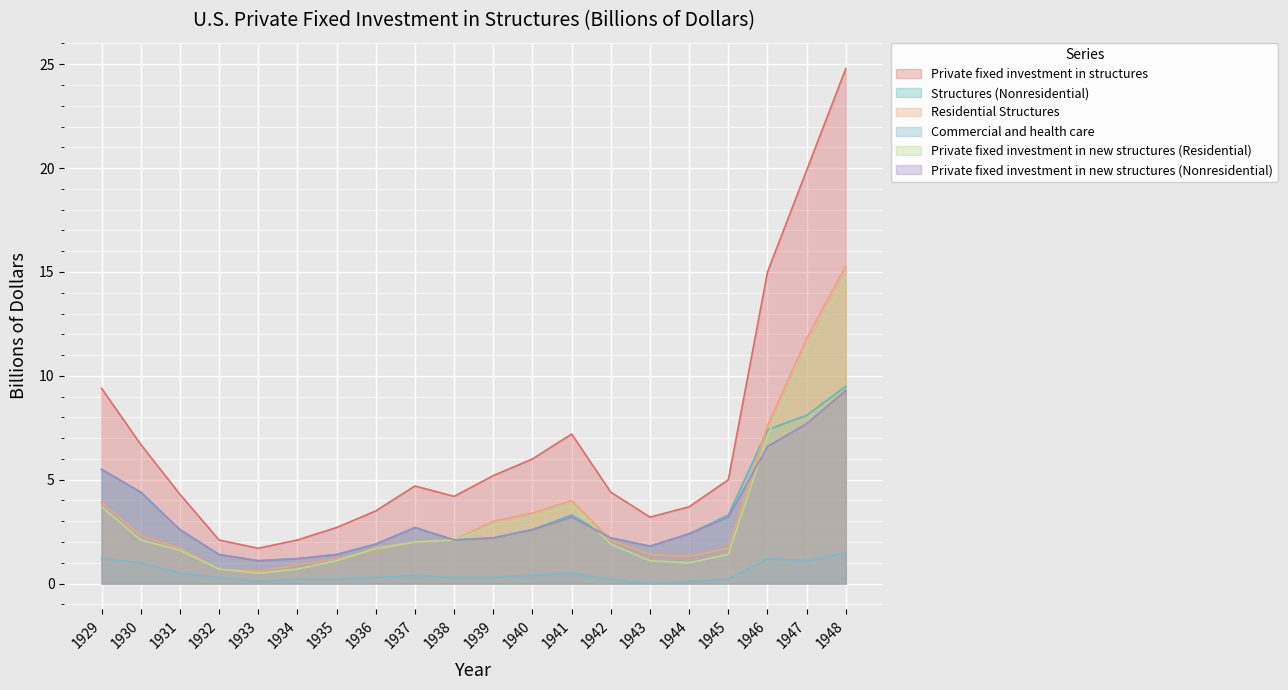

What is the total value across all series at 1944?

10.9